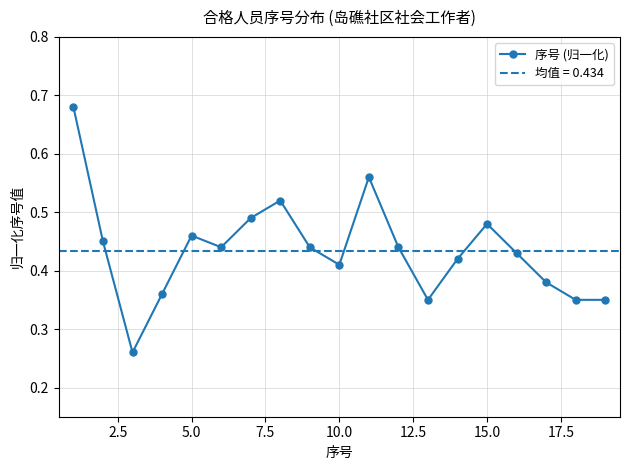

In 序号 (归一化), how many points are higher than both neighbors (excluding endpoints)?

4